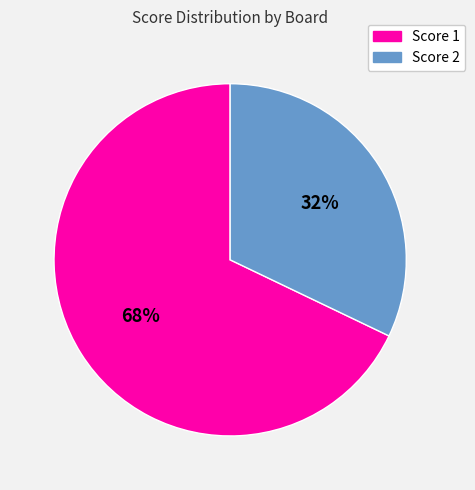

To the nearest percent, what is the difference between the largest and smallest slice percentages?

36%